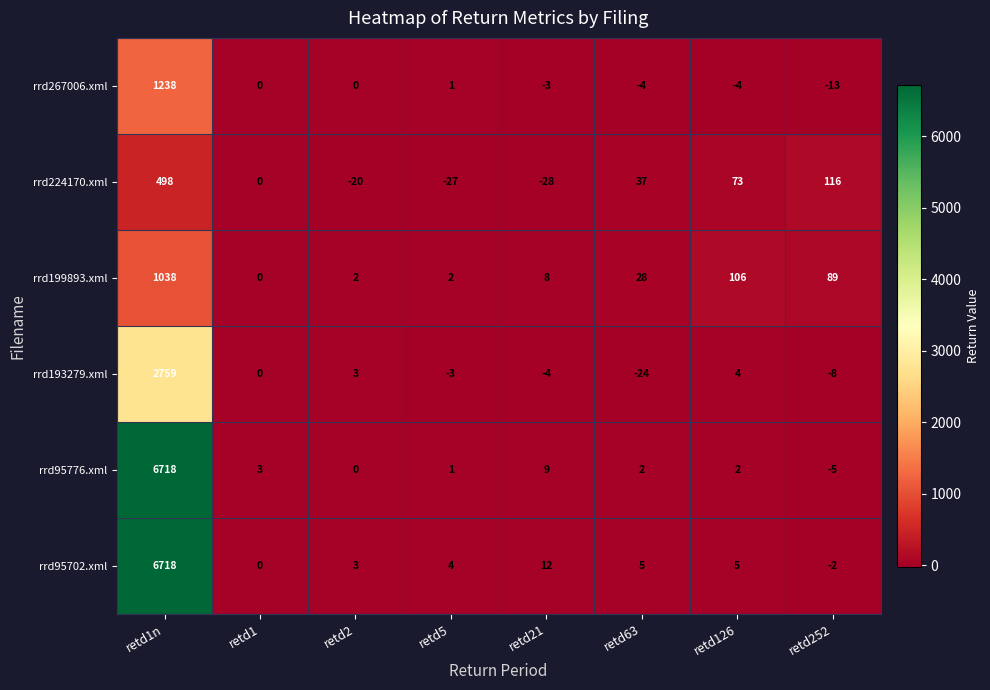

What is the difference between the maximum and second lowest values in the rrd95702.xml series?

6718